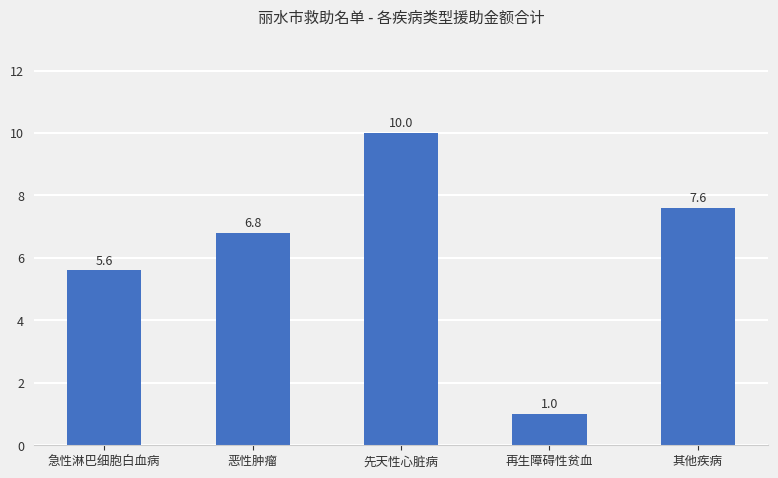

What is the change in value from 恶性肿瘤 to 先天性心脏病?

+3.2